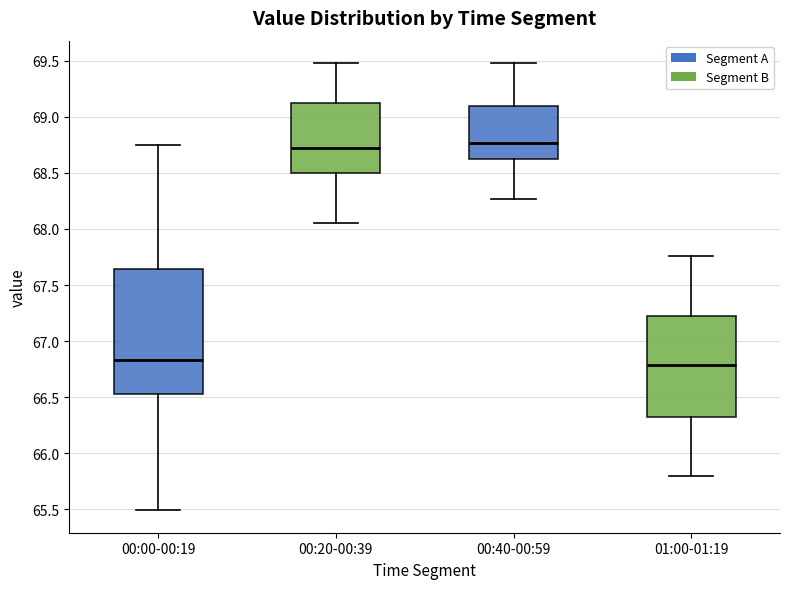

Where is the upper edge of the box for 00:00-00:19 on the y-axis? The values are not printed on the chart, so give them approximately, as read against the axis.

67.65